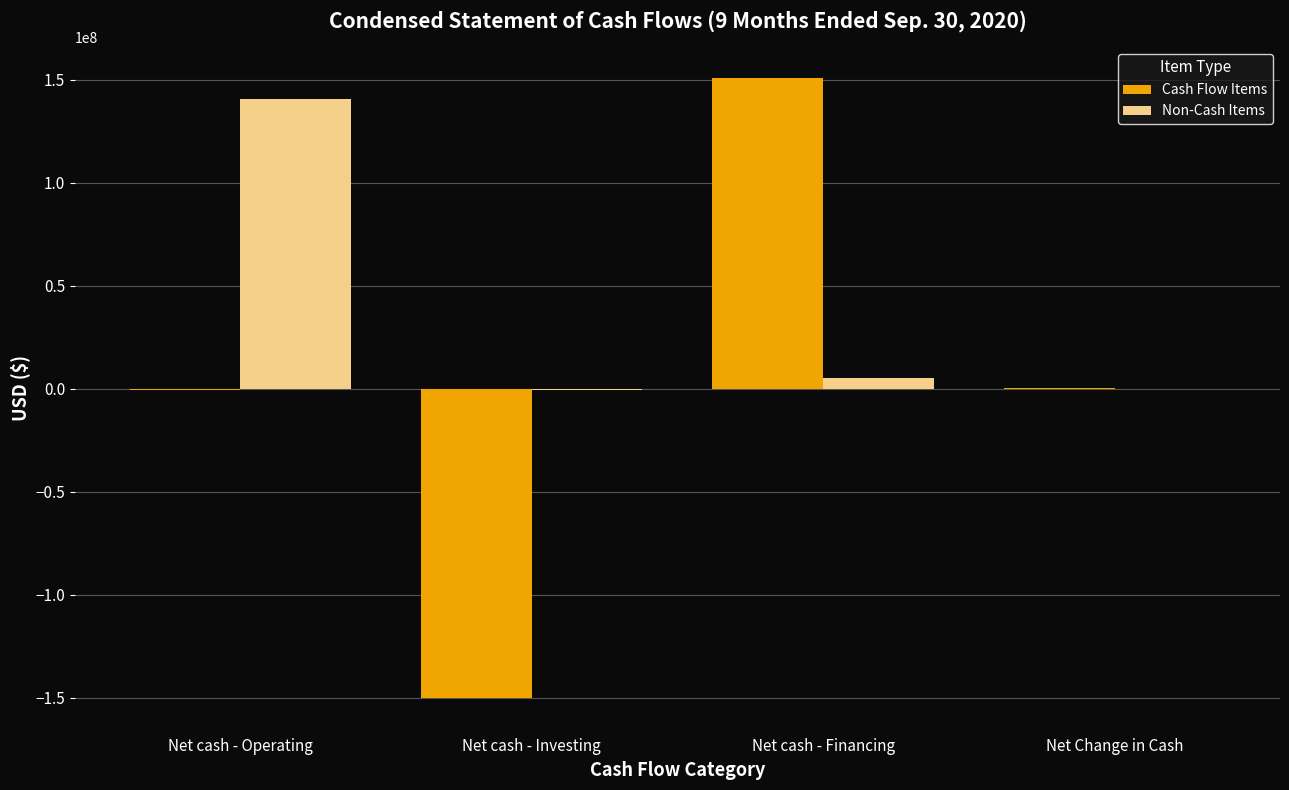

Where is Non-Cash Items nearest to the value 70095695?

Net cash - Financing